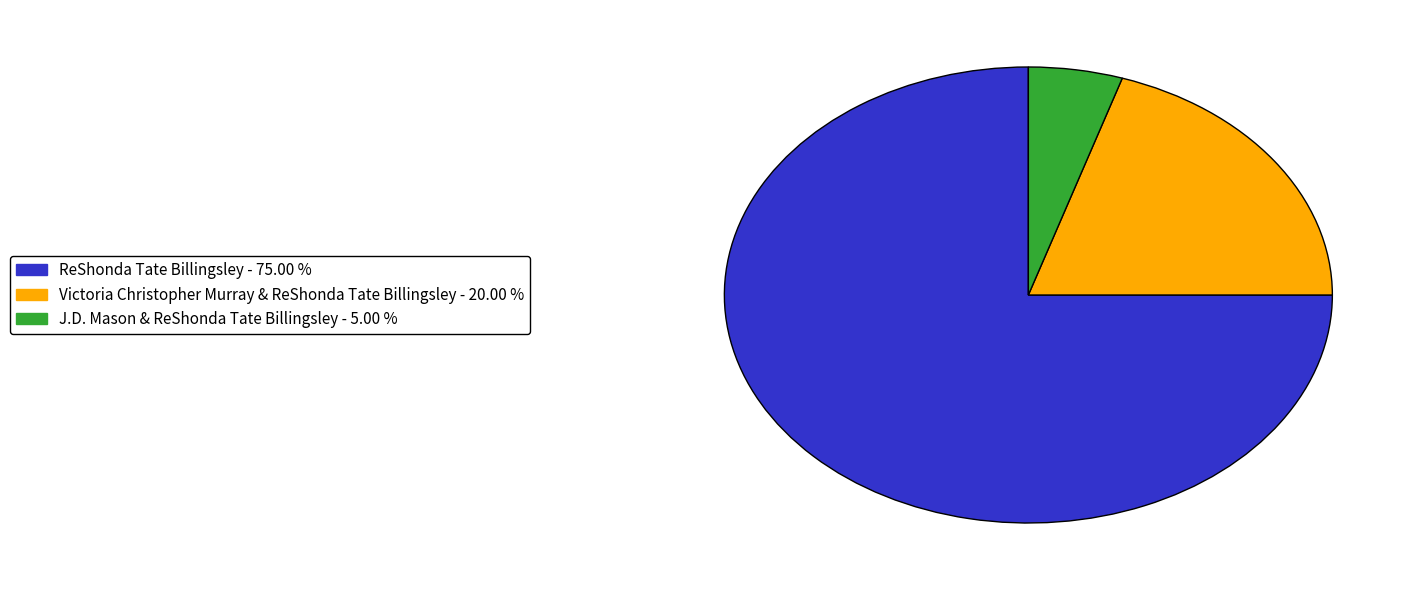

Is there any slice that represents more than half of the pie?

Yes